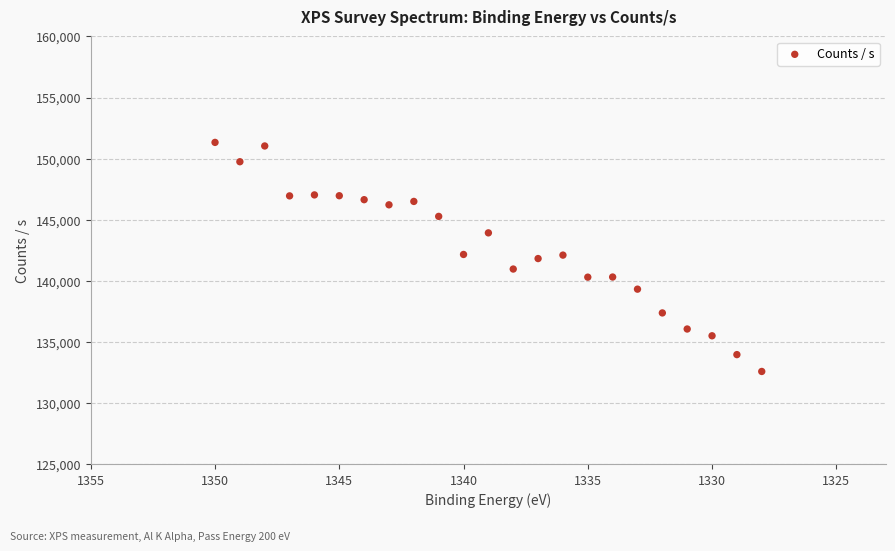

What is the range of Y values (max minus min)?

18728